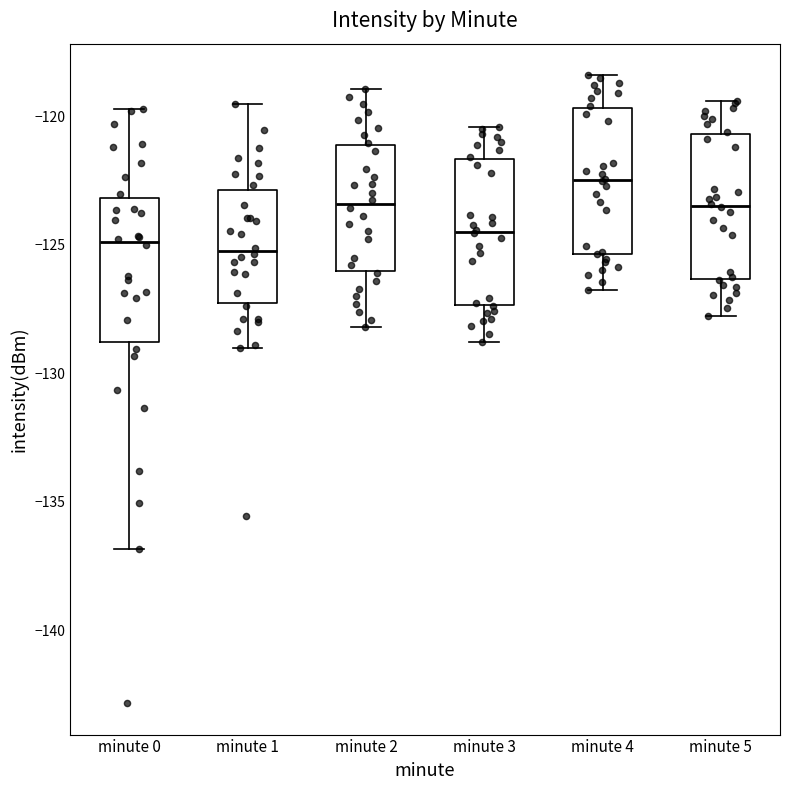

Reading left to right, transcribe this box plot: for each box, give where its median line is, the range the box spans, and where its two whiskers end, as read against the y-axis. The values are not printed on the chart, so give them approximately, as read against the axis.

minute 0: median -125.0, box -129.0 to -123.0, whiskers -137.0 to -119.5
minute 1: median -125.5, box -127.5 to -123.0, whiskers -129.0 to -119.5
minute 2: median -123.5, box -126.0 to -121.0, whiskers -128.0 to -119.0
minute 3: median -124.5, box -127.5 to -121.5, whiskers -129.0 to -120.5
minute 4: median -122.5, box -125.5 to -119.5, whiskers -127.0 to -118.5
minute 5: median -123.5, box -126.5 to -120.5, whiskers -128.0 to -119.5